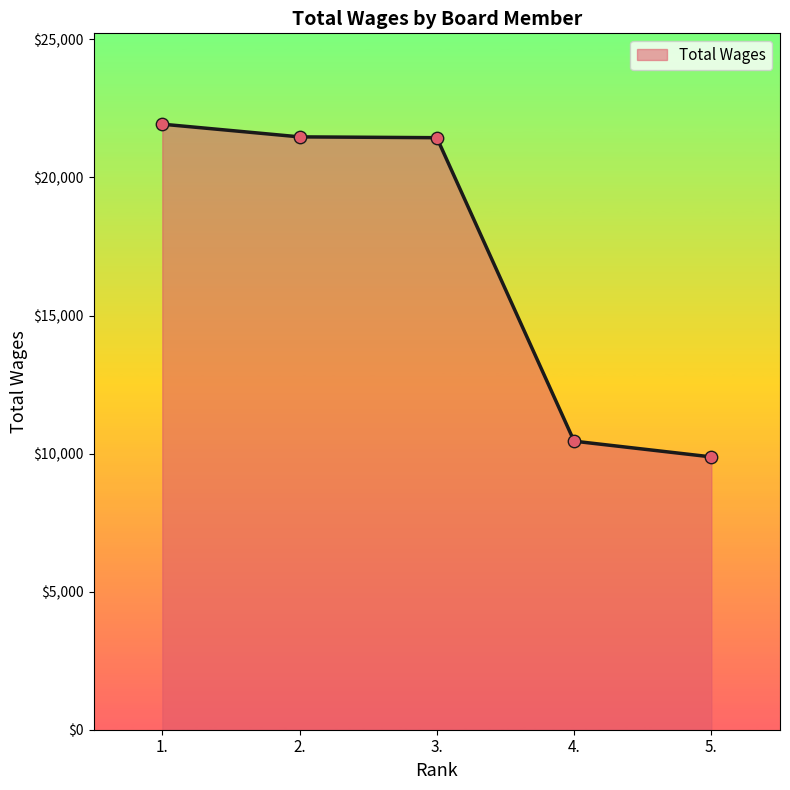

Approximately how many times larger is the value at 1. compared to 5.?

2.2